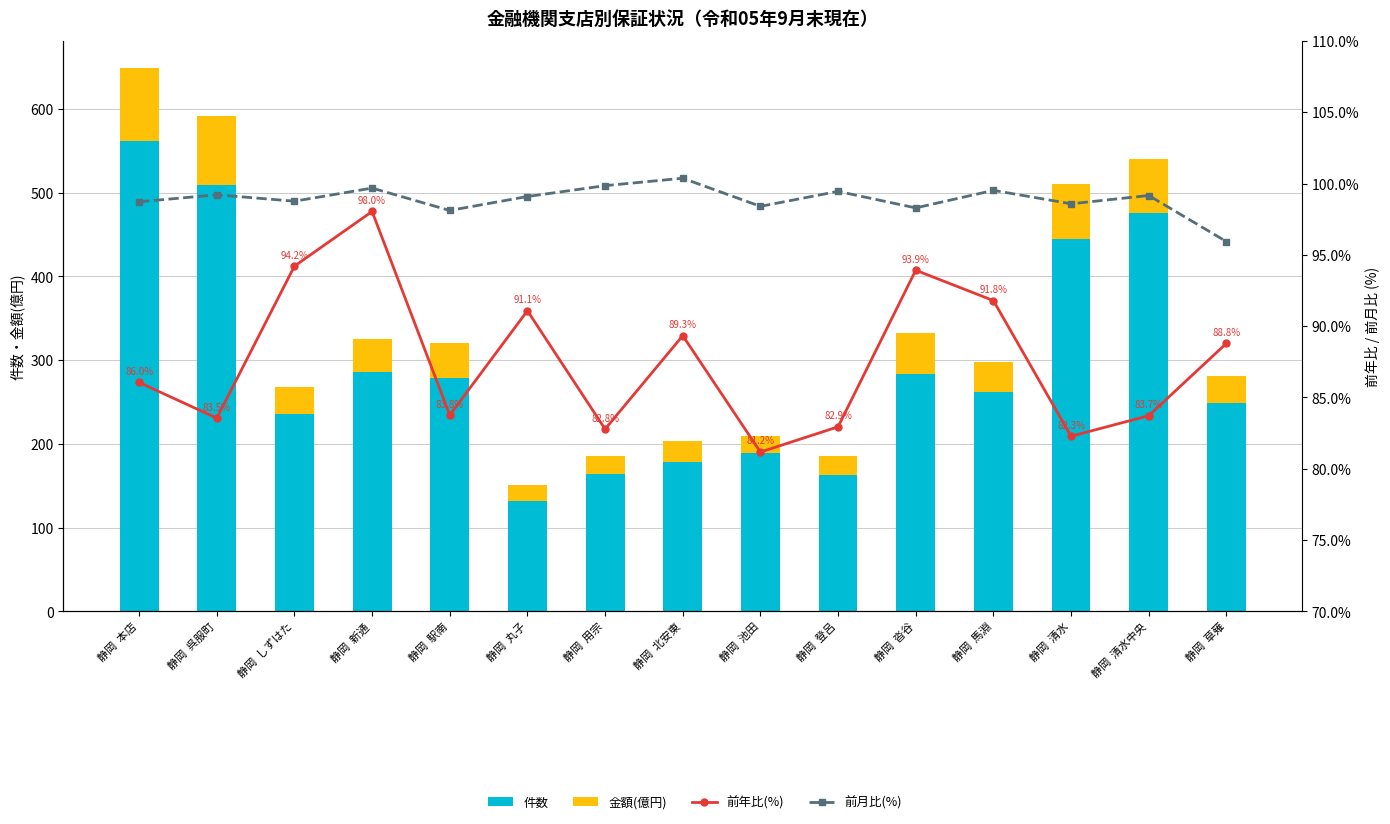

Reading right to left, list all the values displayed in this chart.

件数: 静岡  草薙=249.0	静岡  清水中央=475.0	静岡  清水=445.0	静岡  馬淵=262.0	静岡  沓谷=283.0	静岡  登呂=163.0	静岡  池田=189.0	静岡  北安東=178.0	静岡  用宗=164.0	静岡  丸子=132.0	静岡  駅南=279.0	静岡  新通=286.0	静岡  しずはた=236.0	静岡  呉服町=509.0	静岡  本店=562.0
金額(億円): 静岡  草薙=32.4	静岡  清水中央=64.4	静岡  清水=65.0	静岡  馬淵=36.1	静岡  沓谷=49.0	静岡  登呂=22.9	静岡  池田=20.9	静岡  北安東=25.0	静岡  用宗=21.6	静岡  丸子=18.6	静岡  駅南=41.8	静岡  新通=38.6	静岡  しずはた=31.5	静岡  呉服町=82.6	静岡  本店=86.6
前年比(%): 静岡  草薙=88.8	静岡  清水中央=83.7	静岡  清水=82.3	静岡  馬淵=91.8	静岡  沓谷=93.9	静岡  登呂=82.9	静岡  池田=81.2	静岡  北安東=89.3	静岡  用宗=82.8	静岡  丸子=91.1	静岡  駅南=83.8	静岡  新通=98.0	静岡  しずはた=94.2	静岡  呉服町=83.5	静岡  本店=86.0
前月比(%): 静岡  草薙=95.9	静岡  清水中央=99.2	静岡  清水=98.6	静岡  馬淵=99.5	静岡  沓谷=98.3	静岡  登呂=99.5	静岡  池田=98.4	静岡  北安東=100.4	静岡  用宗=99.8	静岡  丸子=99.1	静岡  駅南=98.1	静岡  新通=99.7	静岡  しずはた=98.8	静岡  呉服町=99.2	静岡  本店=98.7